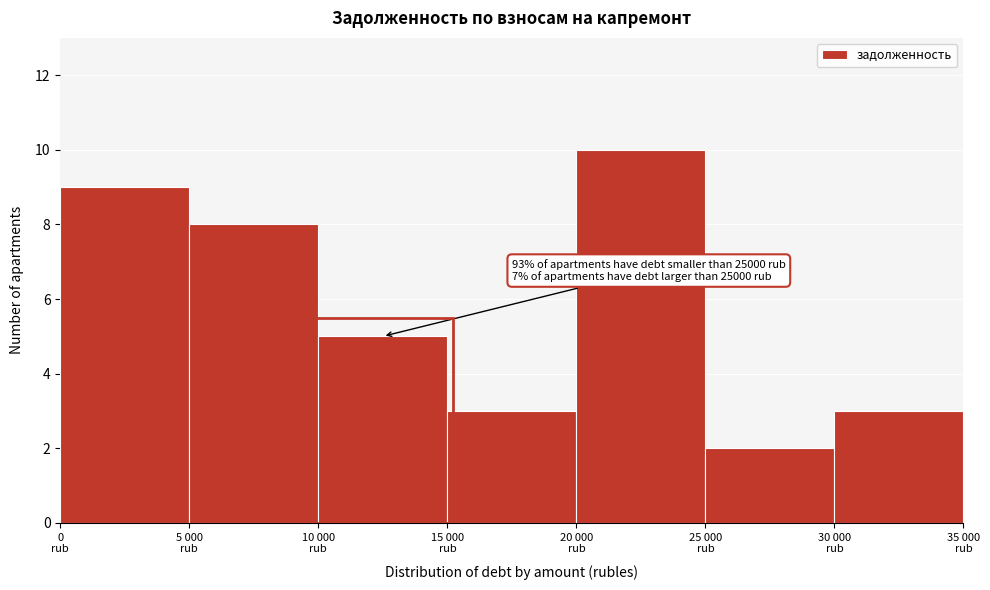

Reading left to right, extract all data points from this chart.

9	8	5	3	10	2	3